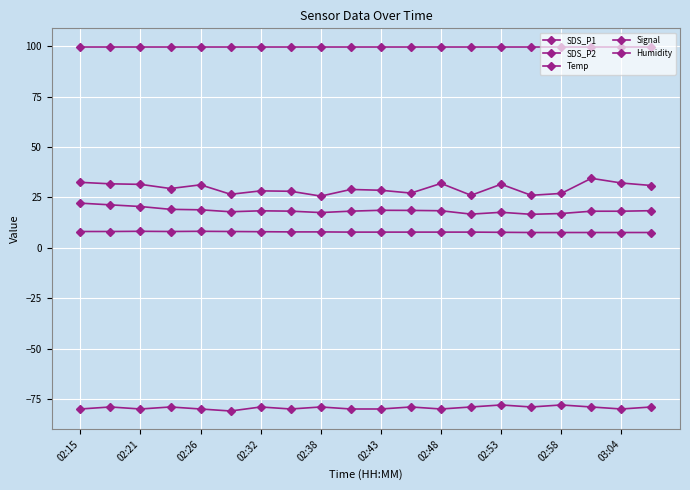

How many series are shown in this chart?

5